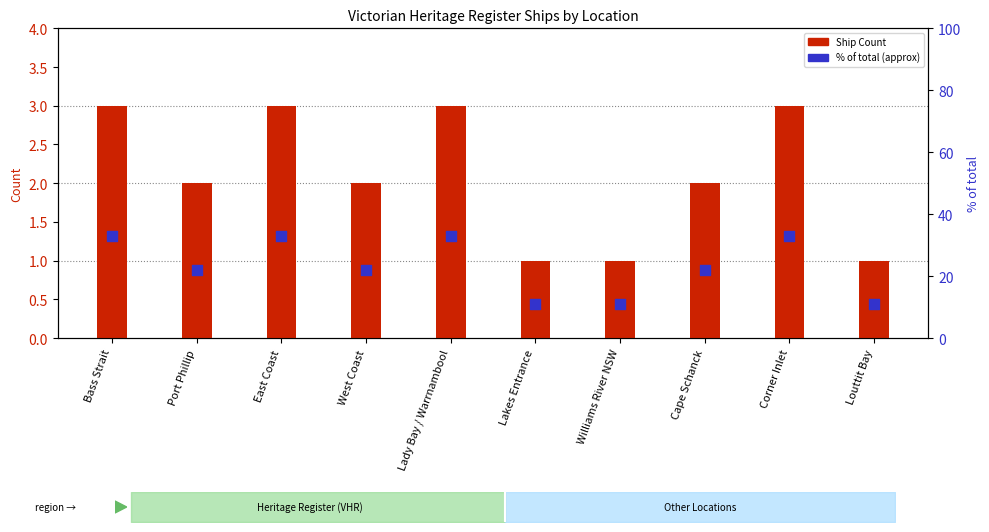

At which category is the sum across all series the highest?

Bass Strait